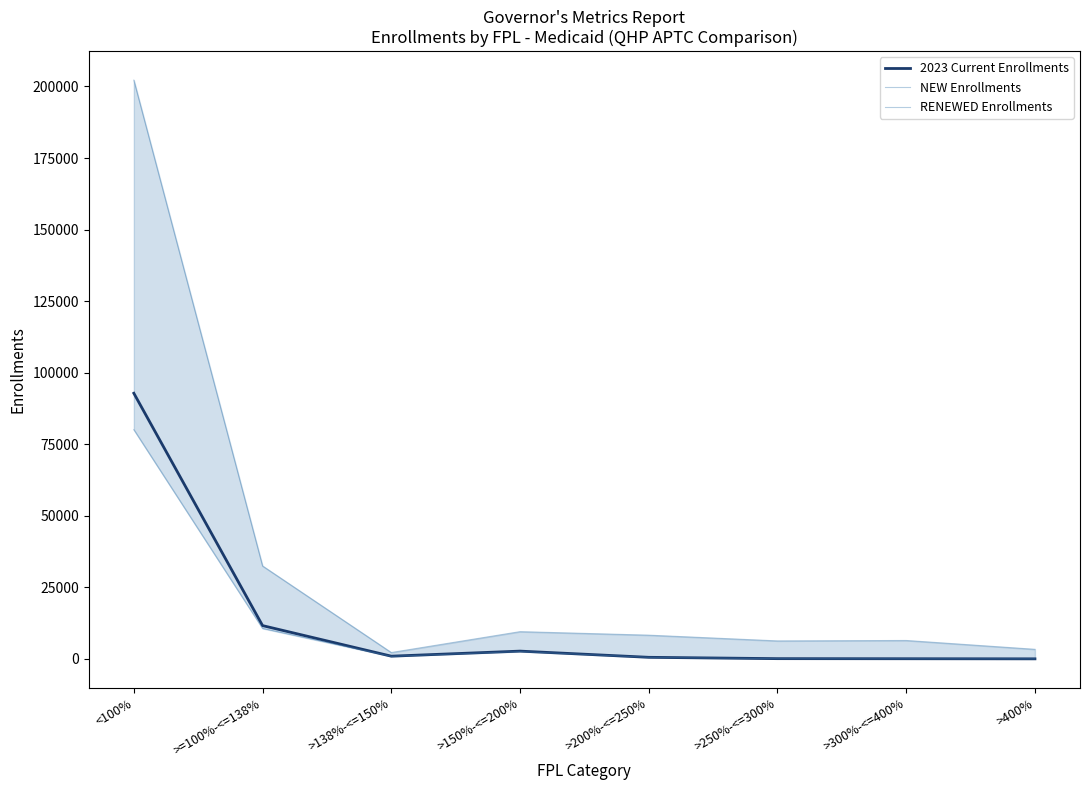

Reading right to left, list all the values displayed in this chart.

2023 Current Enrollments: >400%=10	>300%-<=400%=45	>250%-<=300%=76	>200%-<=250%=543	>150%-<=200%=2710	>138%-<=150%=941	>=100%-<=138%=11623	<100%=92810
NEW Enrollments: >400%=10	>300%-<=400%=41	>250%-<=300%=70	>200%-<=250%=529	>150%-<=200%=2567	>138%-<=150%=881	>=100%-<=138%=10634	<100%=80084
RENEWED Enrollments: >400%=3342	>300%-<=400%=6427	>250%-<=300%=6277	>200%-<=250%=8282	>150%-<=200%=9512	>138%-<=150%=2214	>=100%-<=138%=32465	<100%=202210